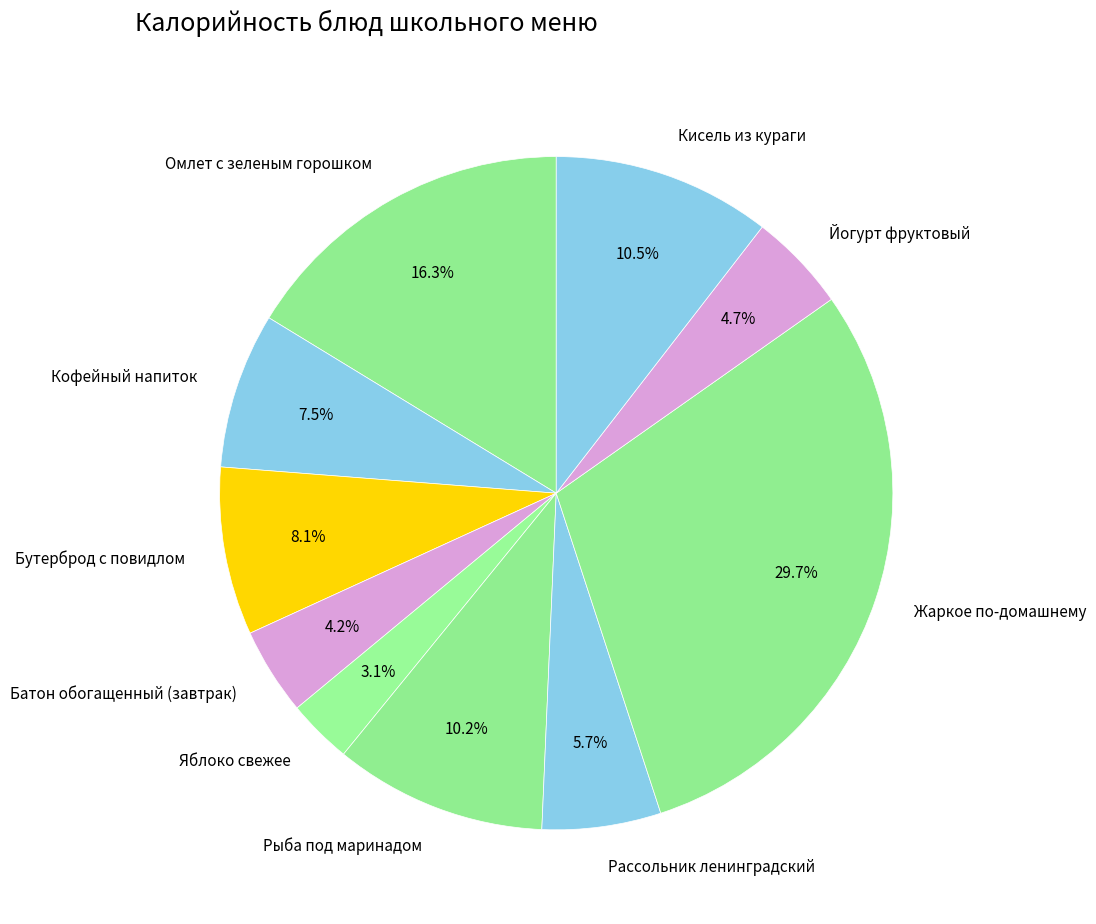

Does Омлет с зеленым горошком account for over 50% of the chart?

No